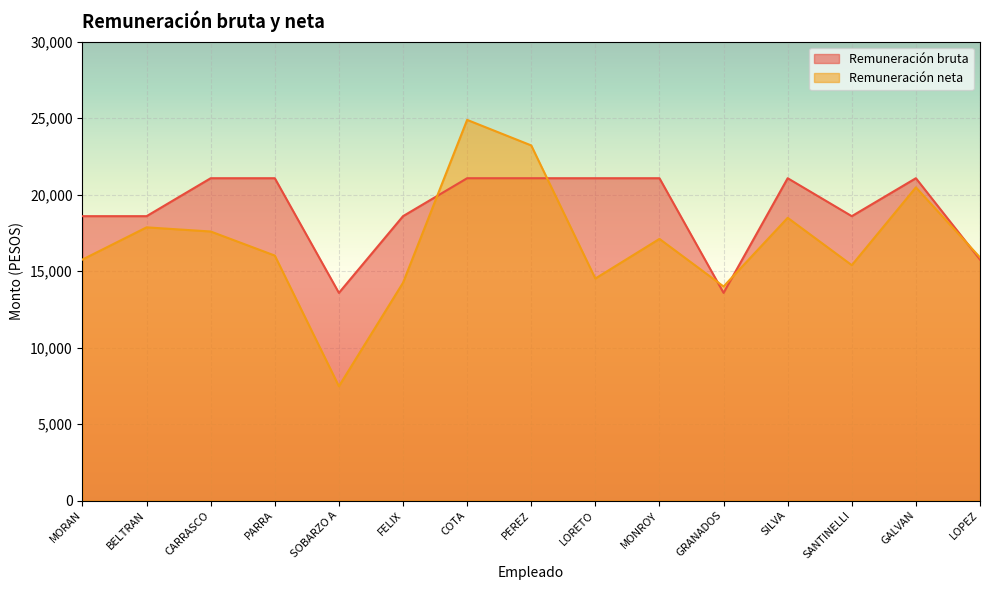

What is the value of the Remuneración bruta point at the 5th from the left?

13574.0